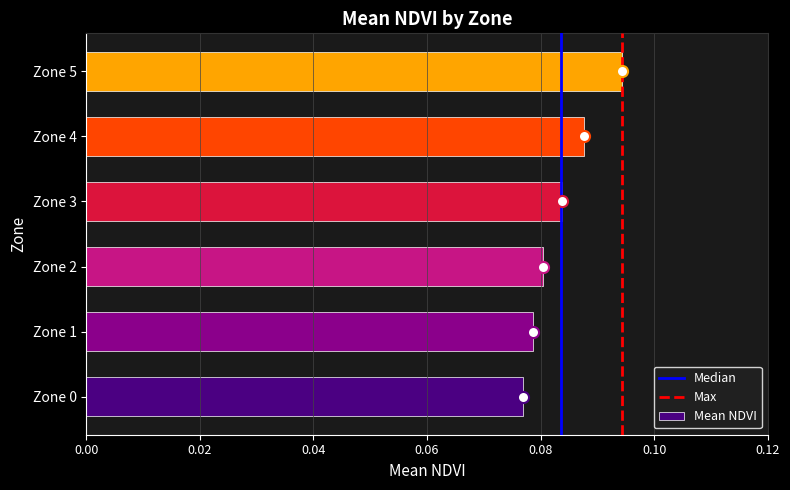

Rank the categories by value from lowest to highest.

Zone 0, Zone 1, Zone 2, Zone 3, Zone 4, Zone 5